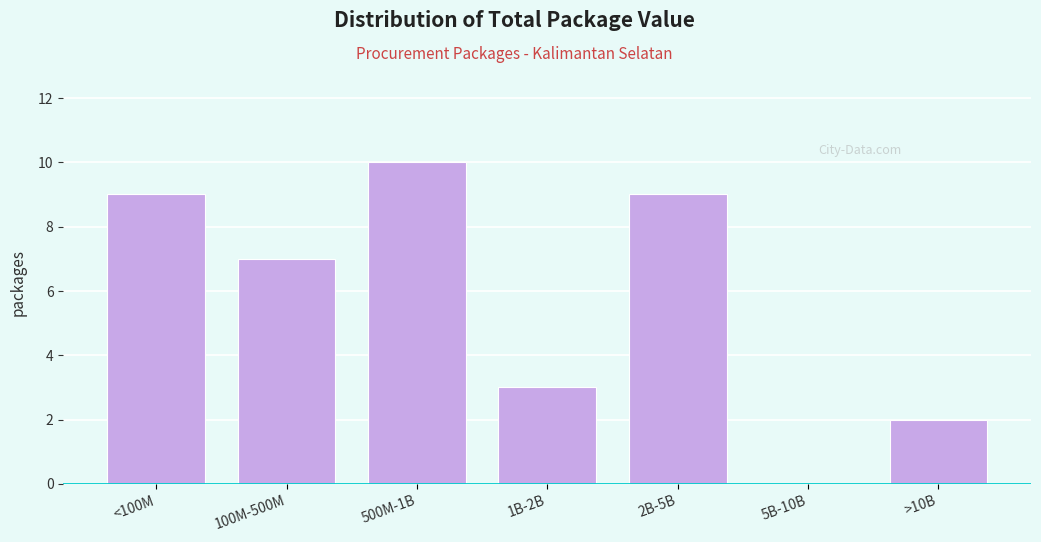

Reading right to left, transcribe all the data shown in this chart.

>10B=2	5B-10B=0	2B-5B=9	1B-2B=3	500M-1B=10	100M-500M=7	<100M=9